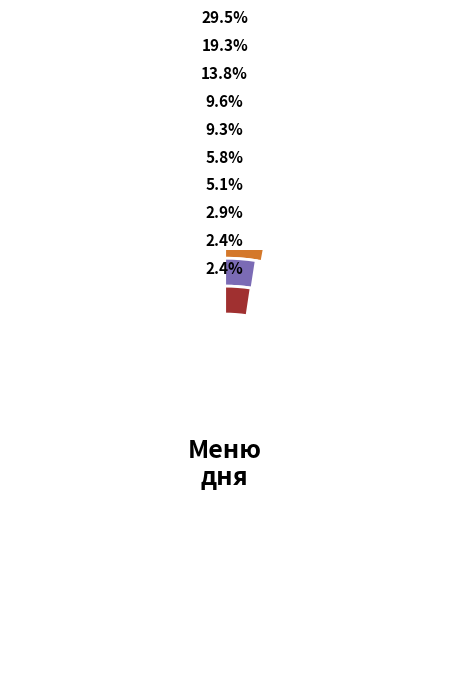

Does any single category account for the majority?

No